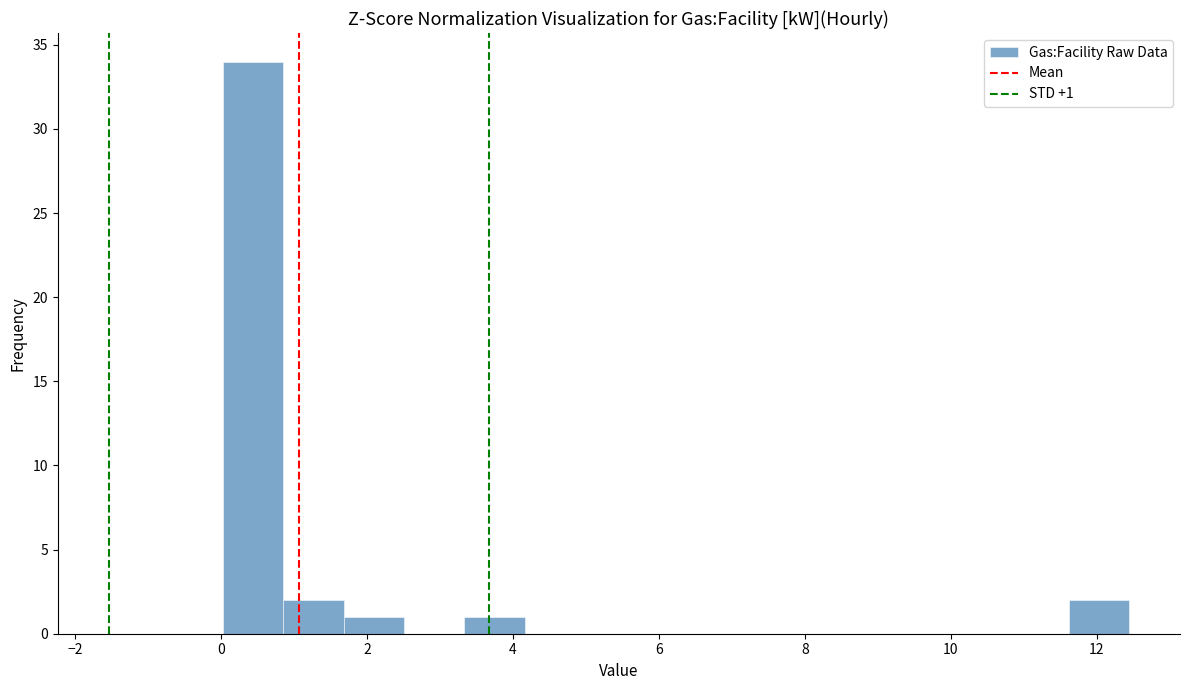

Over which range of the x-axis is the bar tallest?

0.0 to 0.8